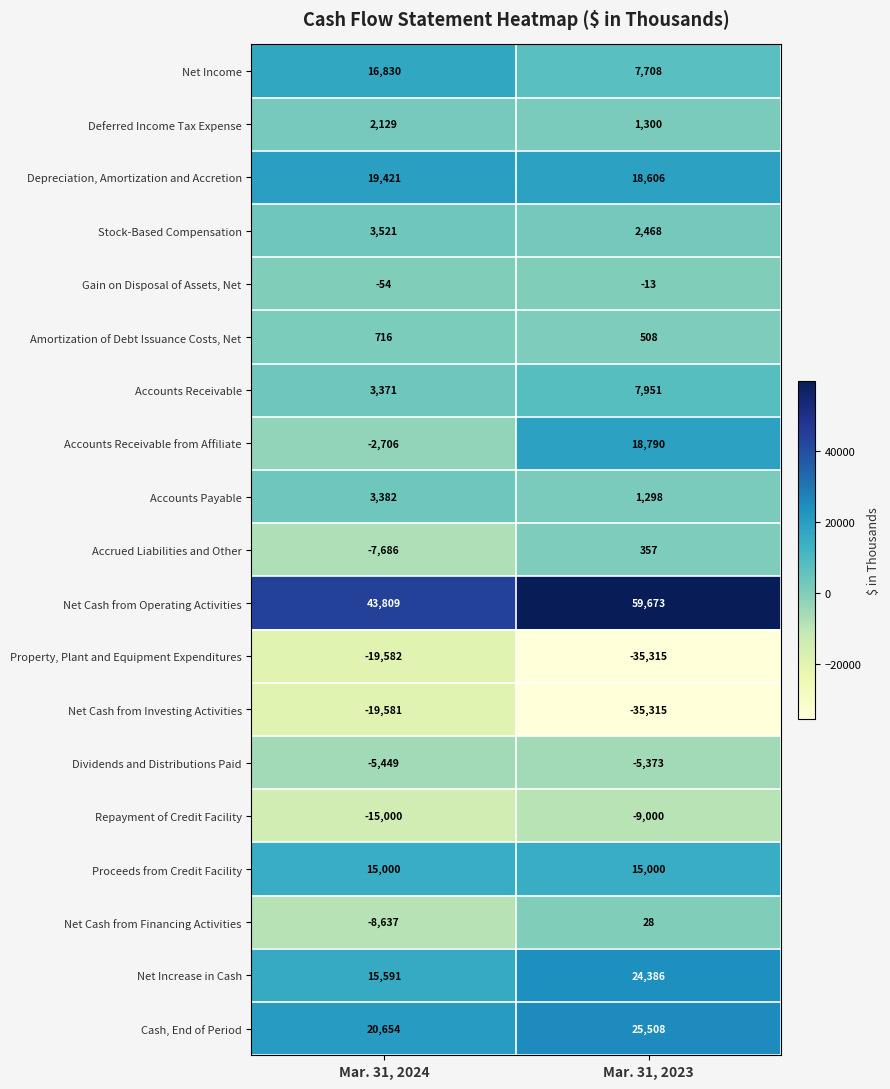

List the labels in order of Property, Plant and Equipment Expenditures value, smallest first.

Mar. 31, 2023, Mar. 31, 2024